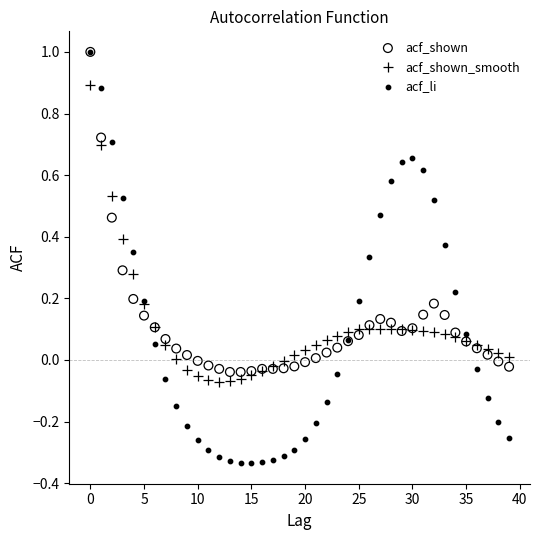

What are all the series names shown in the legend?

acf_shown, acf_shown_smooth, acf_li